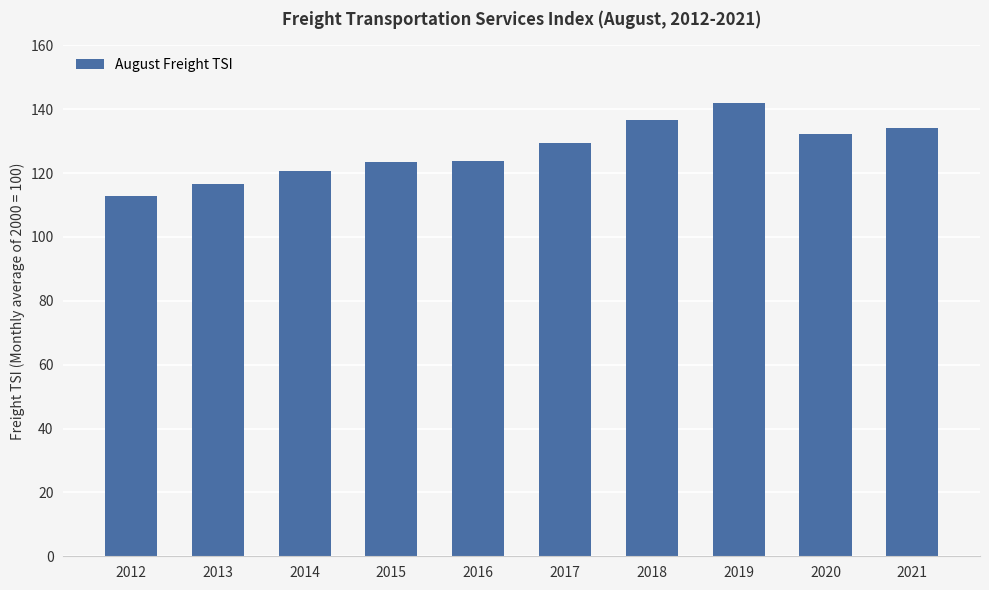

Between 2019 and 2012, which is larger?

2019